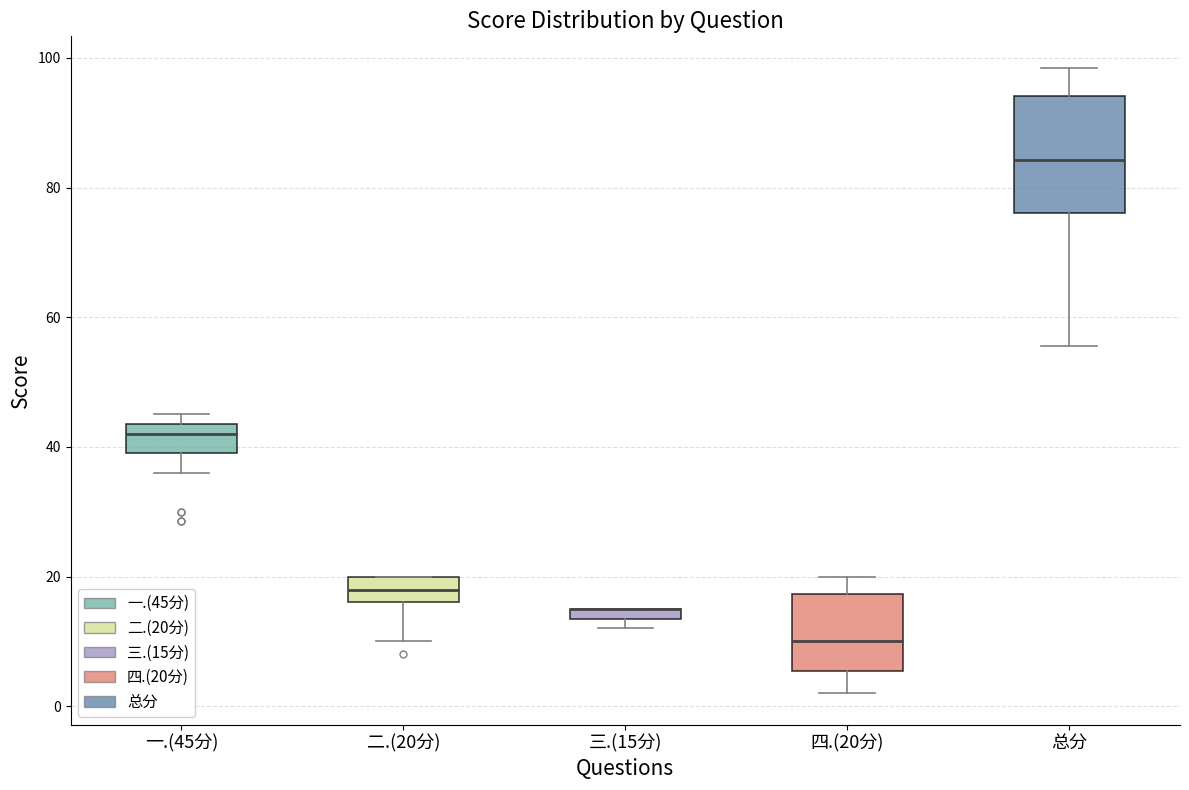

Where does the upper whisker of the box for 总分 end on the y-axis? The values are not printed on the chart, so give them approximately, as read against the axis.

98